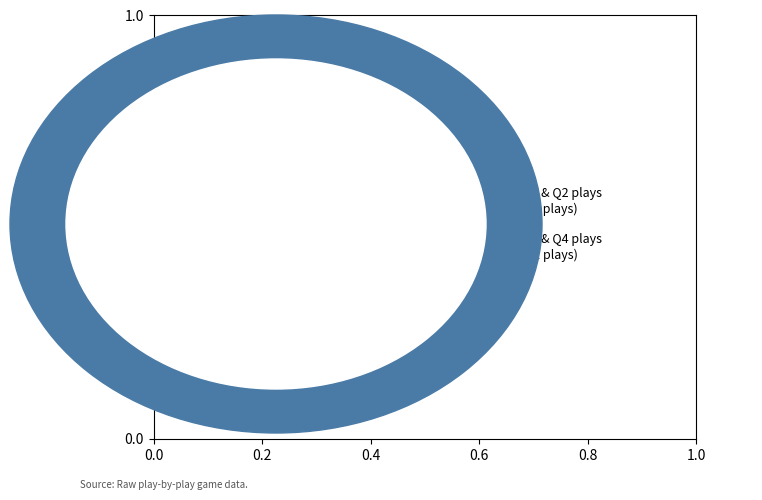

Does any single category account for the majority?

Yes